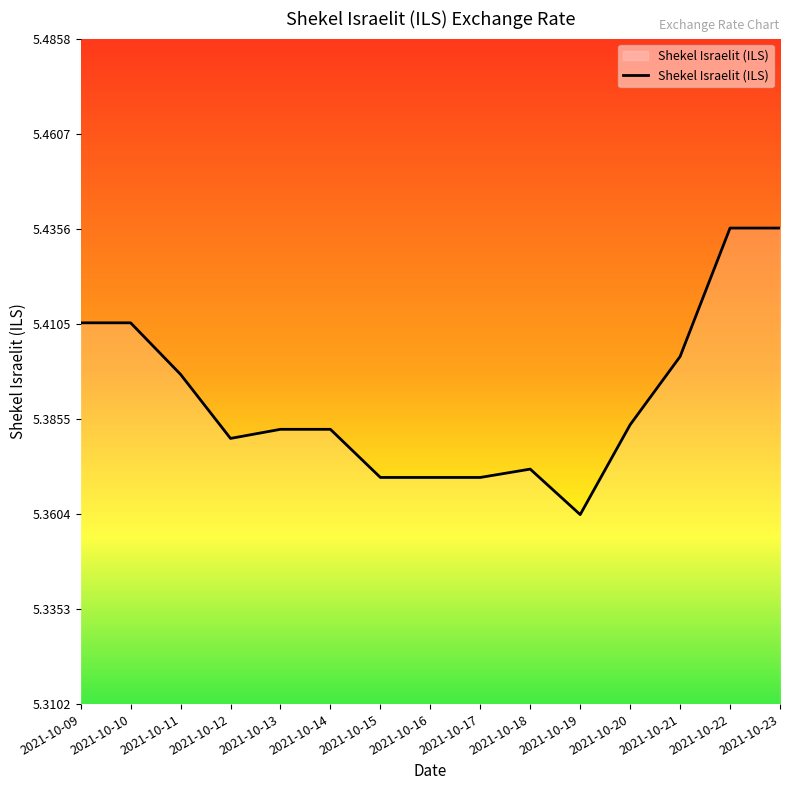

Which category has the lowest value across all series?

2021-10-19